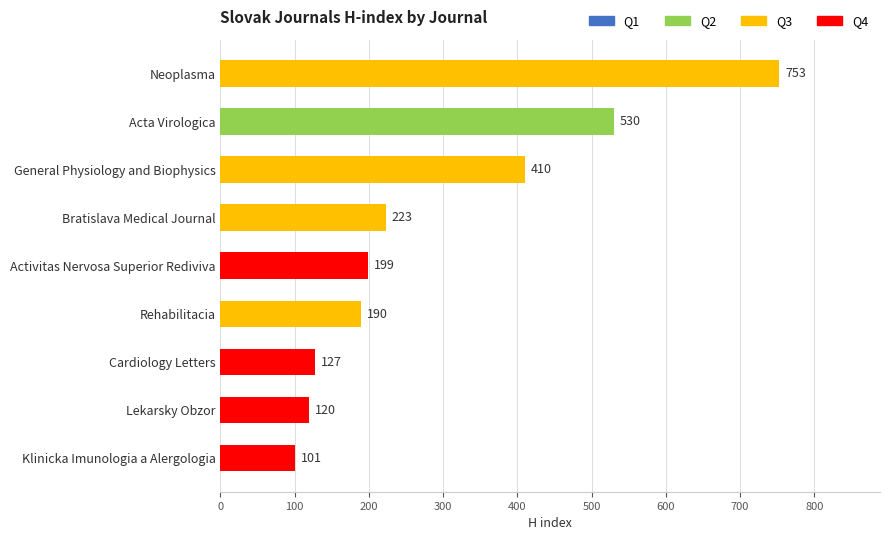

Reading bottom to top, list all the values displayed in this chart.

101	120	127	190	199	223	410	530	753